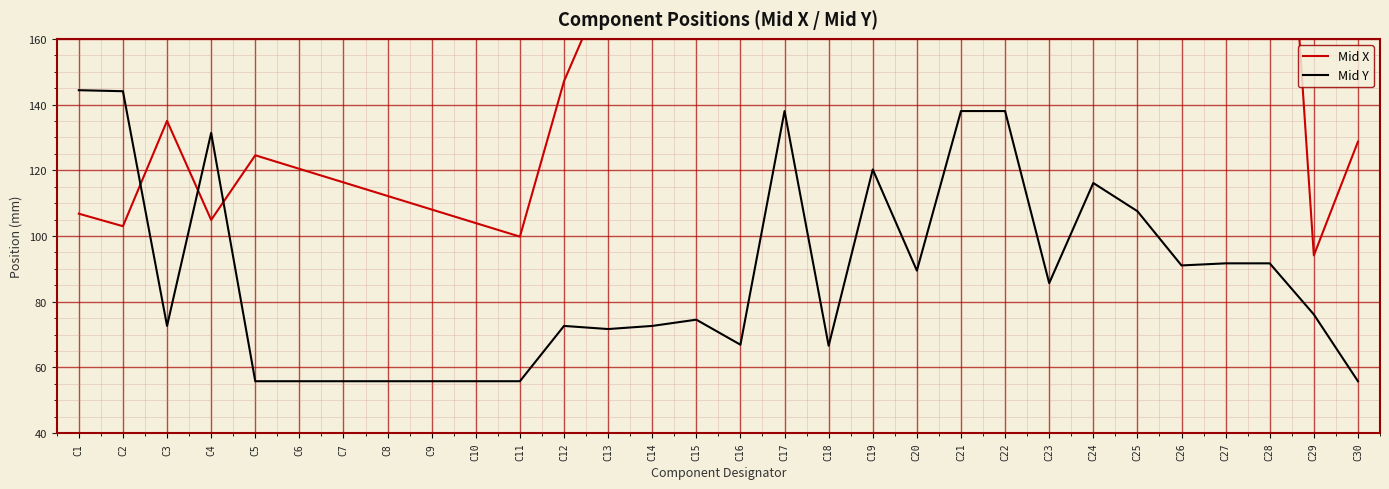

True or false: Mid X has more than 1 interior local peaks.

True